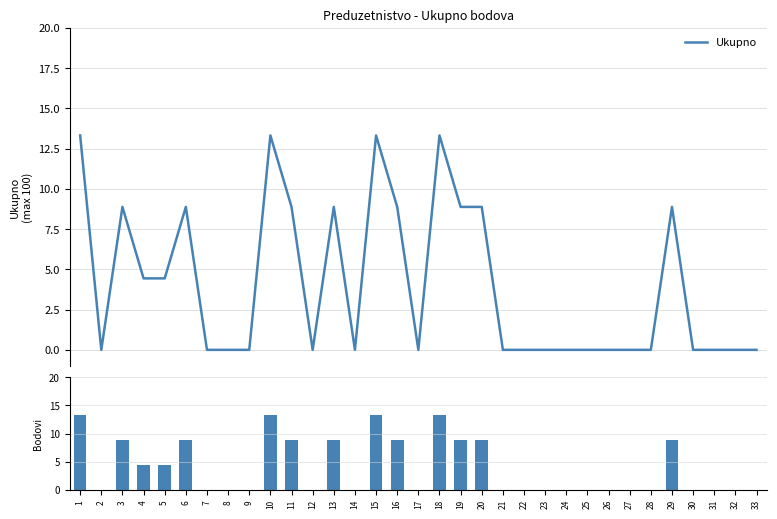

What is the average value?

4.0